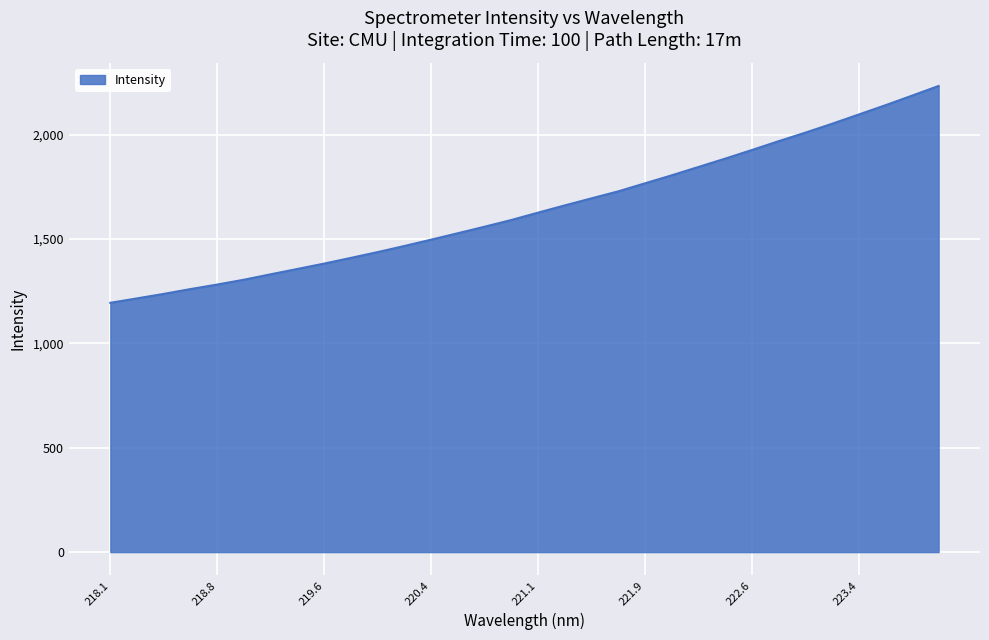

What is the maximum value shown in the chart?

2233.8